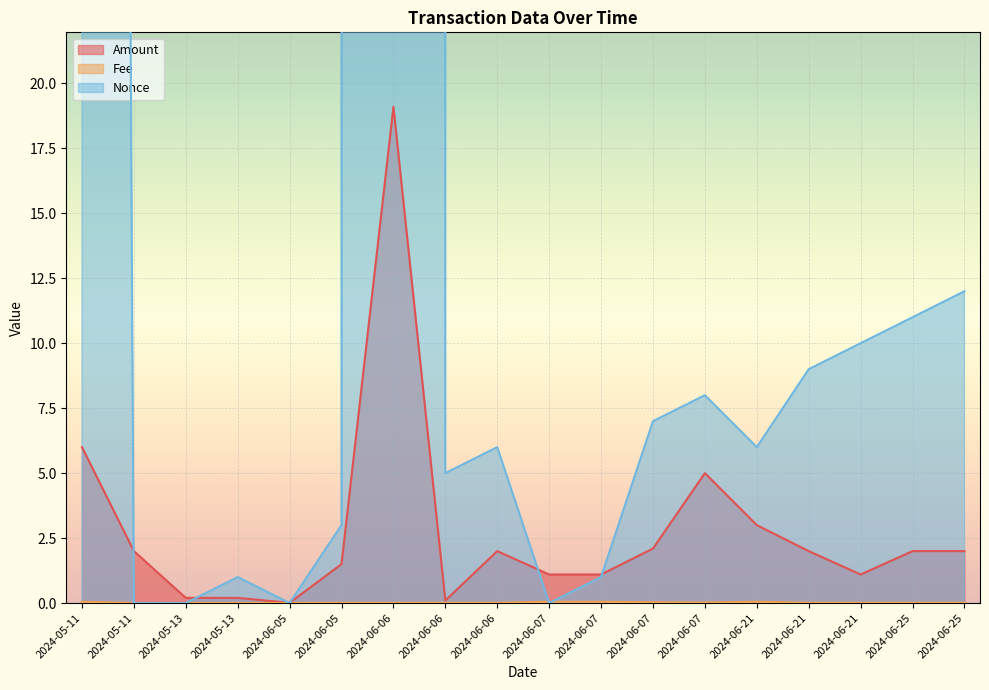

Reading right to left, what are all the values shown in this chart?

Amount: 2.0	2.0	1.1	2.0	3.0	5.0	2.1	1.1	1.1	2.0	0.1	19.1	1.5	0.0	0.2	0.2	2.0	6.0
Fee: 0.0	0.0	0.0	0.0	0.1	0.0	0.0	0.1	0.1	0.0	0.0	0.0	0.0	0.0	0.0	0.0	0.0	0.1
Nonce: 12.0	11.0	10.0	9.0	6.0	8.0	7.0	1.0	0.0	6.0	5.0	60507.0	3.0	0.0	1.0	0.0	0.0	347.0